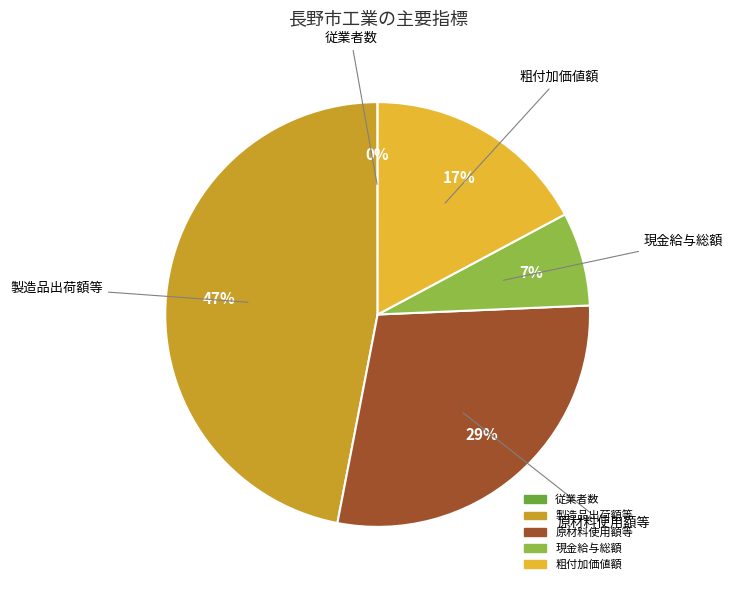

To the nearest percent, what is the difference between the largest and smallest slice percentages?

47%